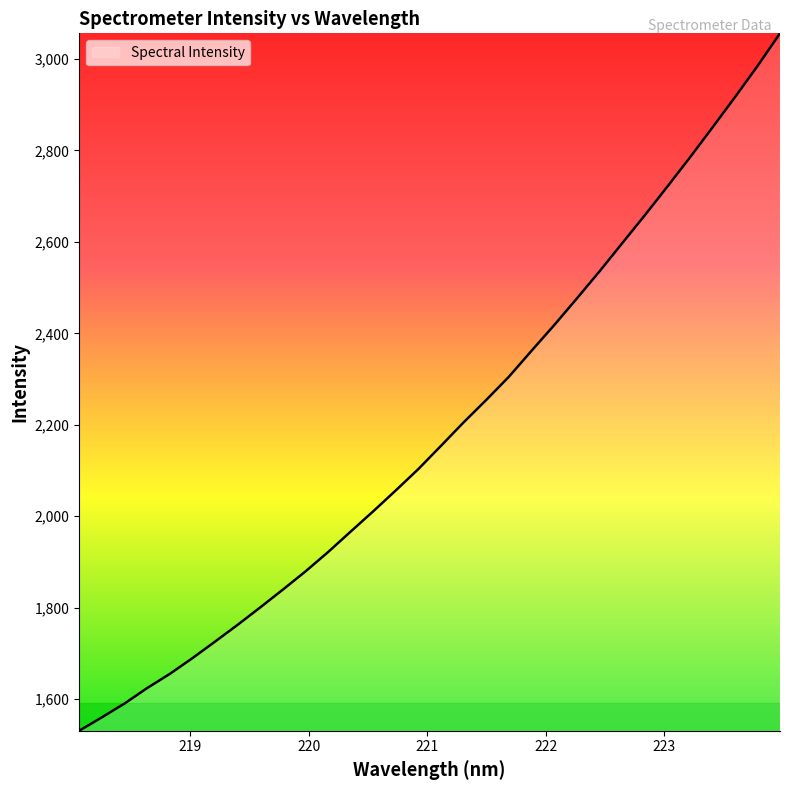

What is the difference between the maximum and minimum values?

1525.6